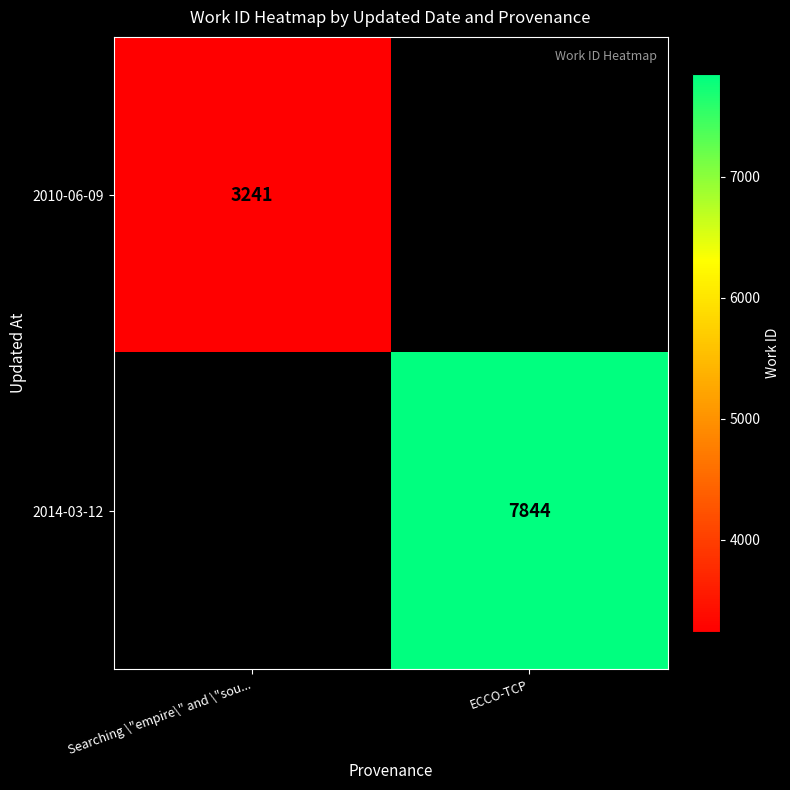

The value of 2010-06-09 at Searching \"empire\" and \"sou... is 4689.0. True or false?

False